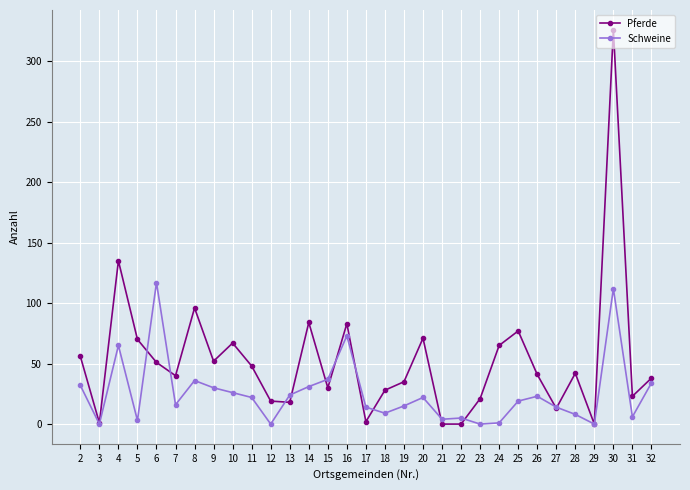

Where is the first local minimum for Pferde?

3